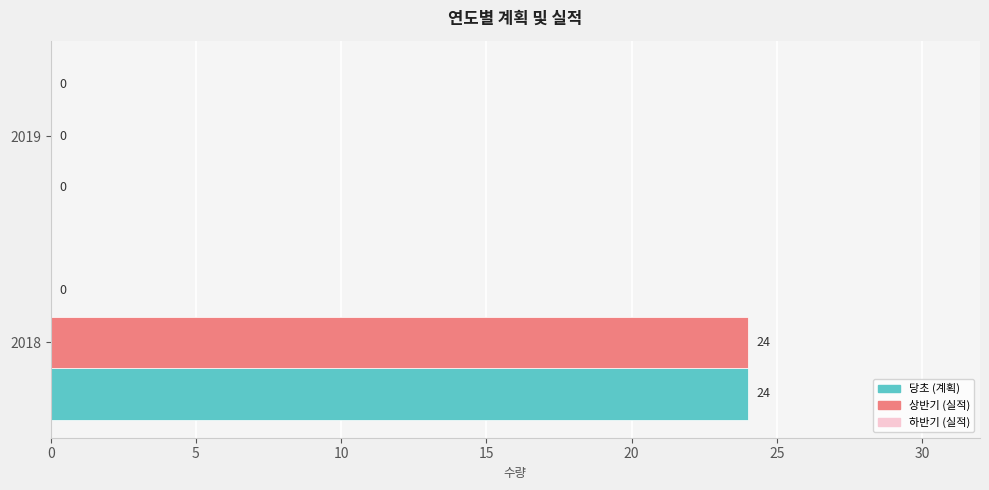

Is it true that 상반기 (실적) equals 0 at 2019?

True